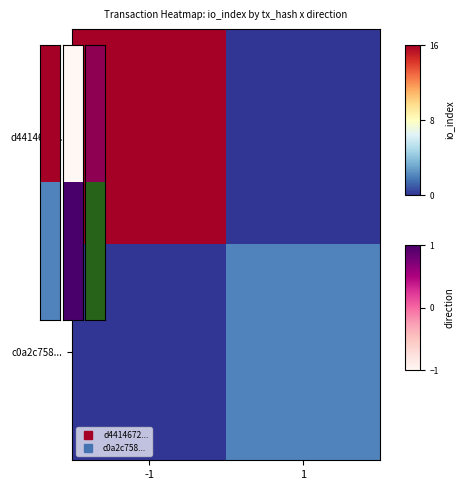

At how many categories does at least one series exceed 1?

2